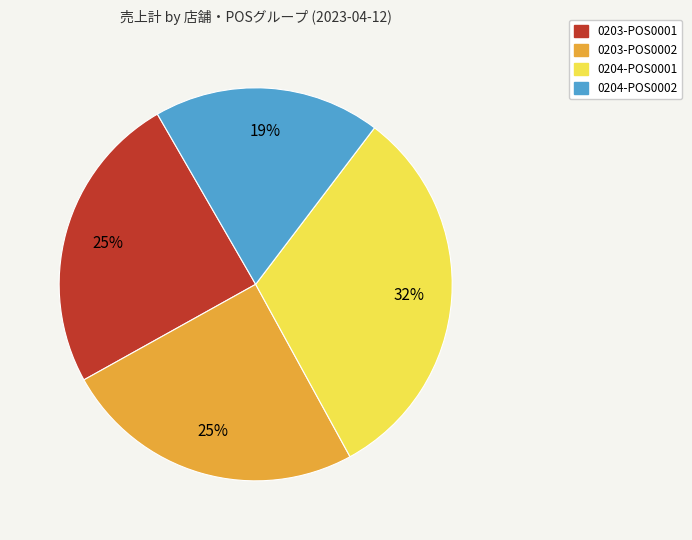

What percentage is the 0204-POS0001 slice, to the nearest percent?

32%